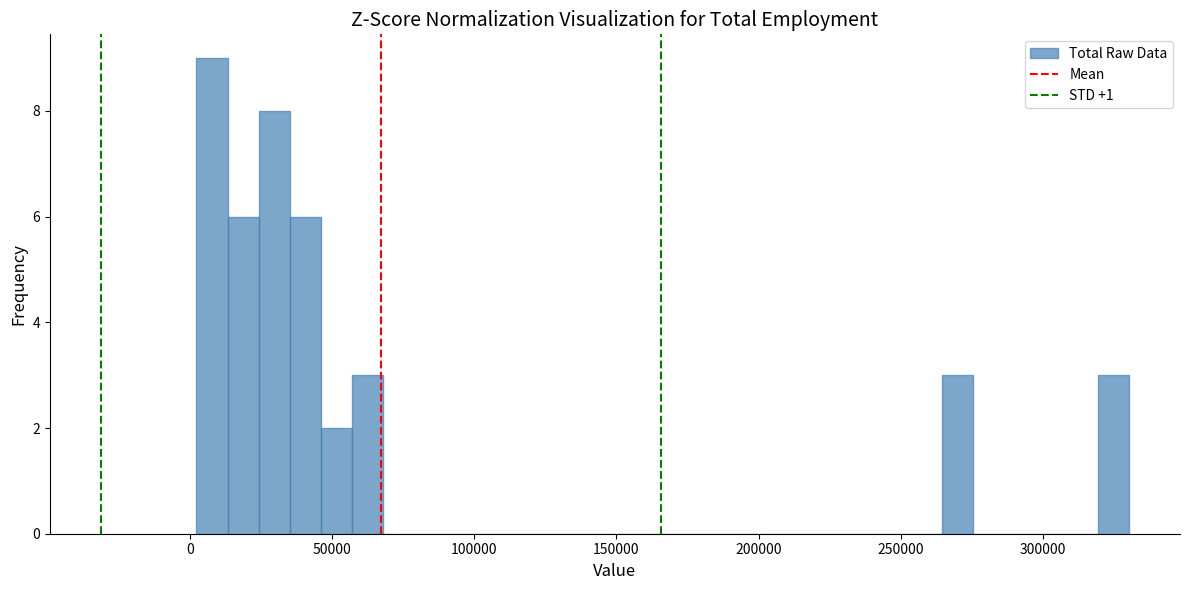

Read against the x-axis, roughly where is the centre of the tallest bar?

10000